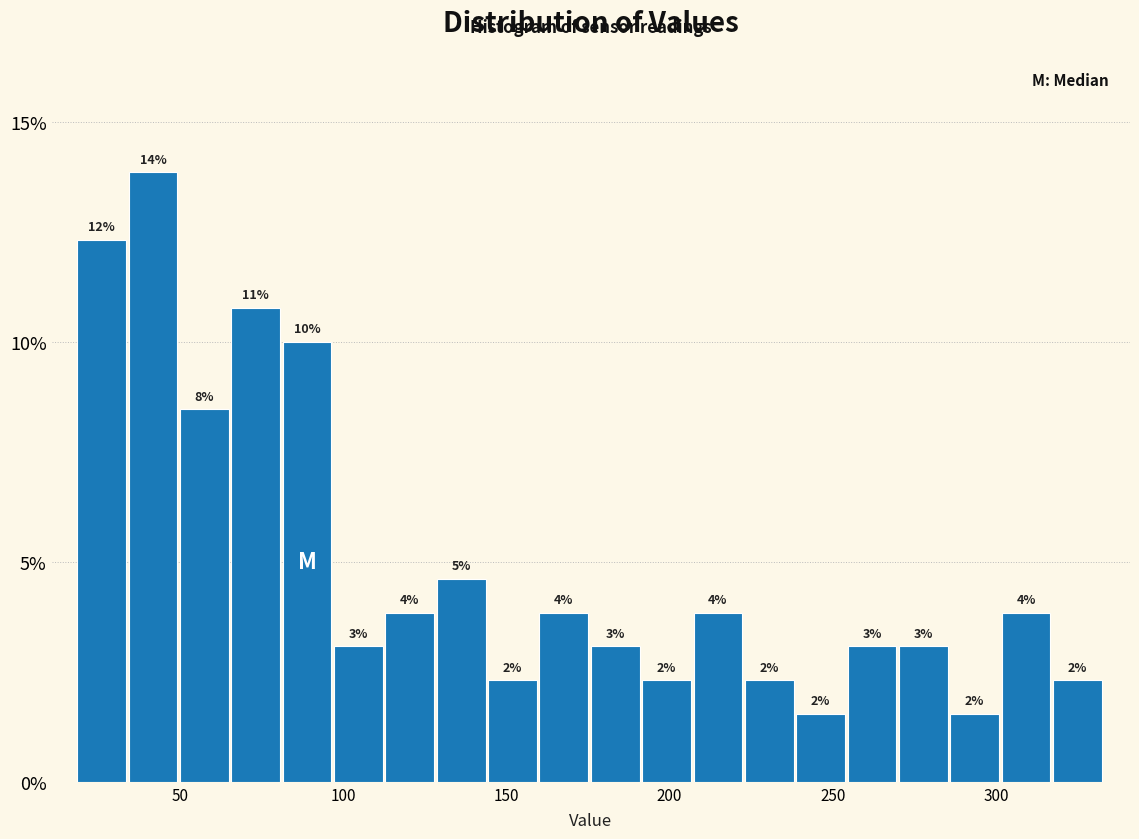

Read against the x-axis, roughly where is the centre of the tallest bar?

40